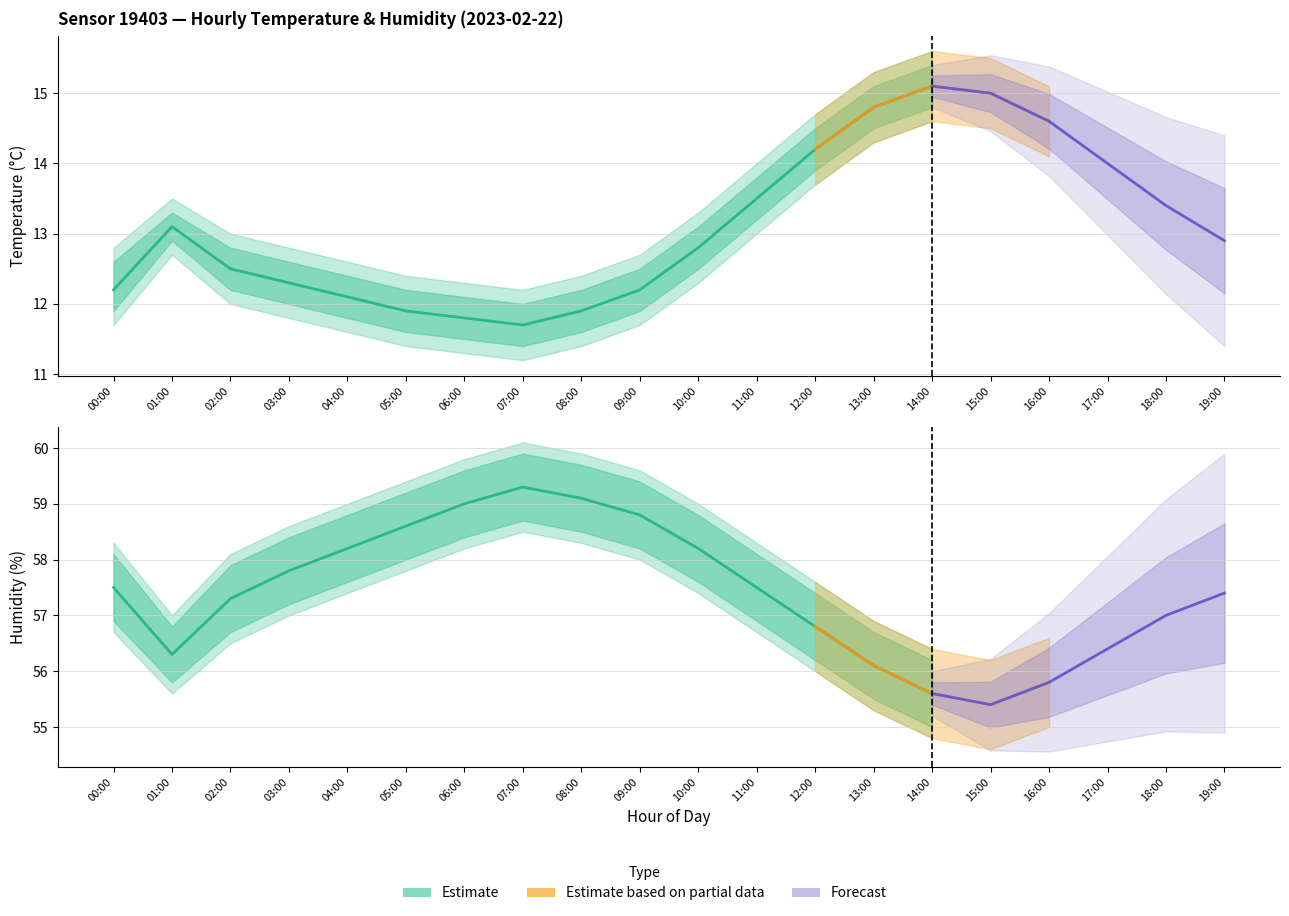

Which category has the highest value in the temperature_upper series?

14:00